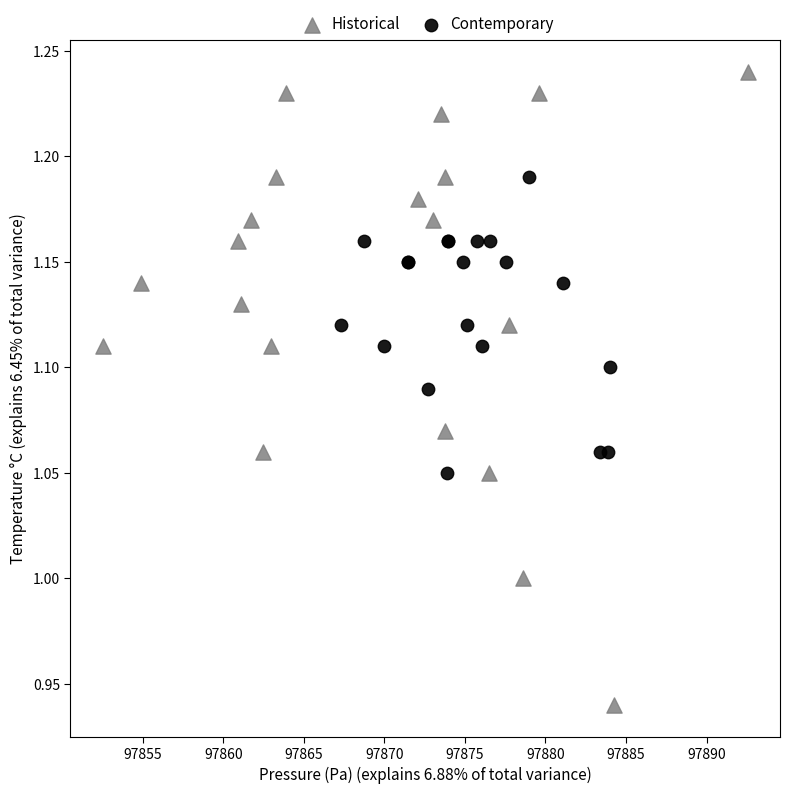

Which series reaches the maximum Y coordinate?

Historical